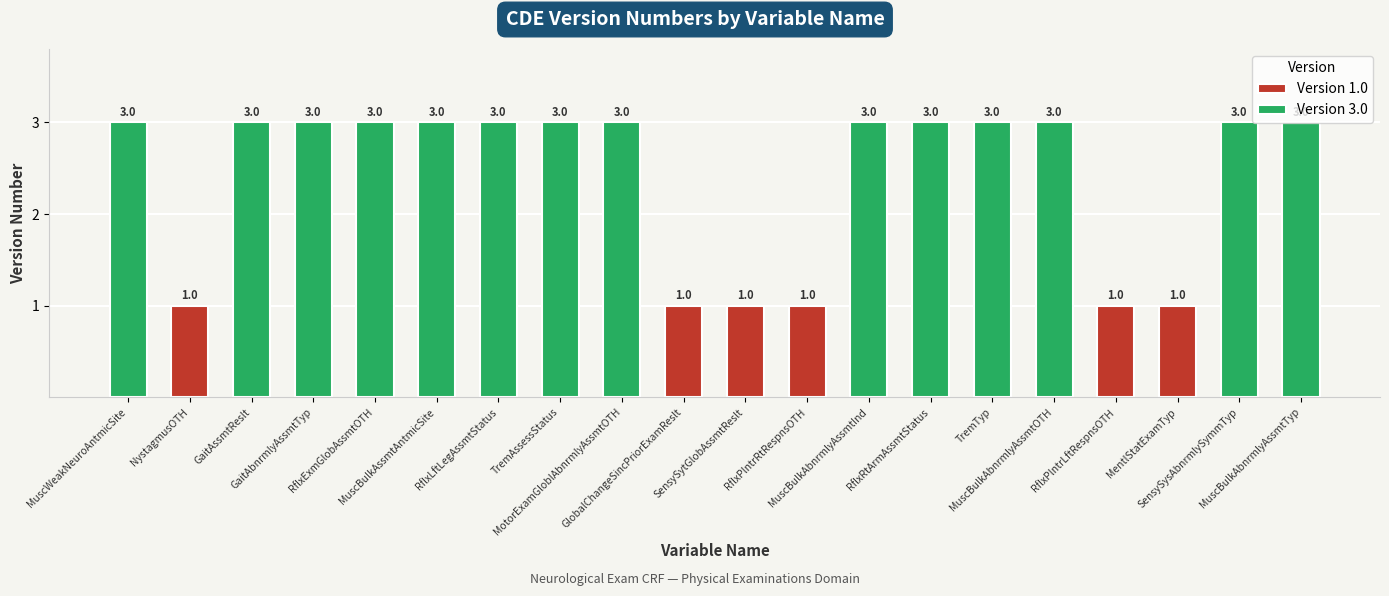

What is the label of the 5th bar from the right?

MuscBulkAbnrmlyAssmtOTH